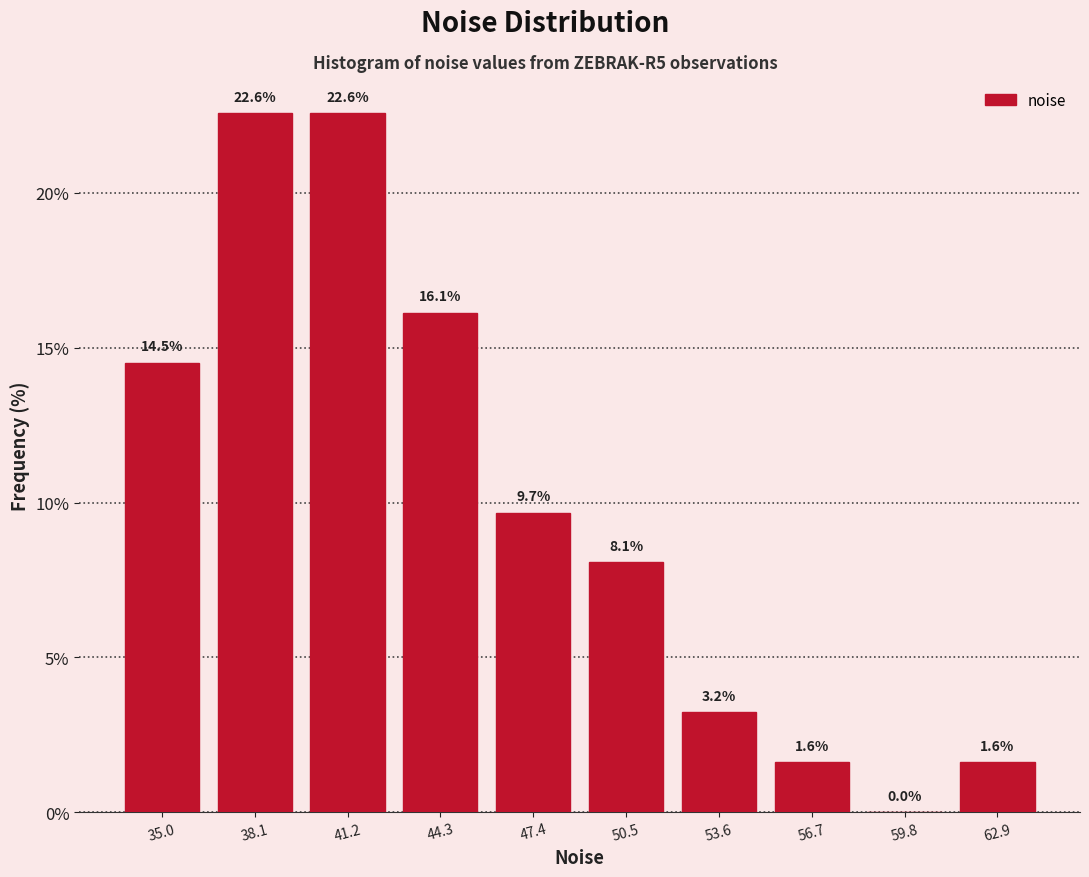

How tall is the bar that spans 52.0 to 55.0 on the x-axis? The bar edges are not printed on the chart, so give them approximately, as read against the axis.

3.2